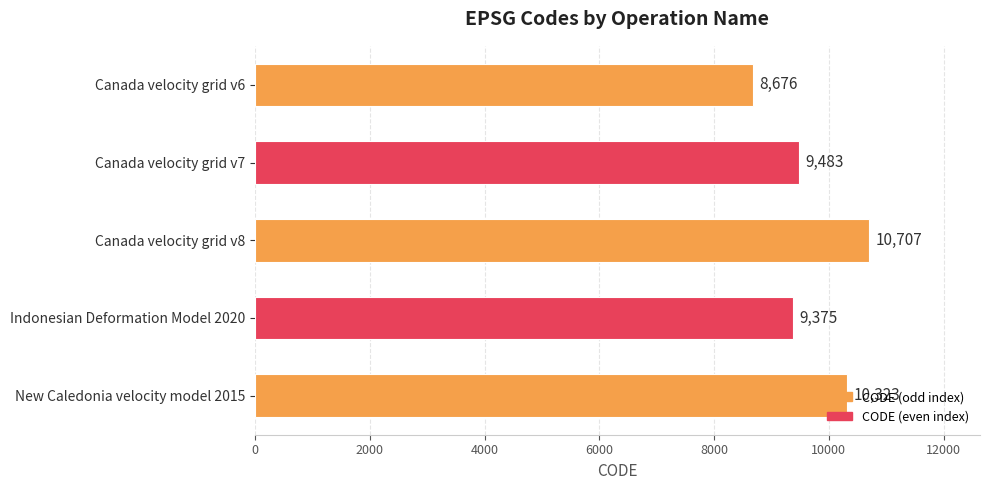

What is the sum of all values?

48564